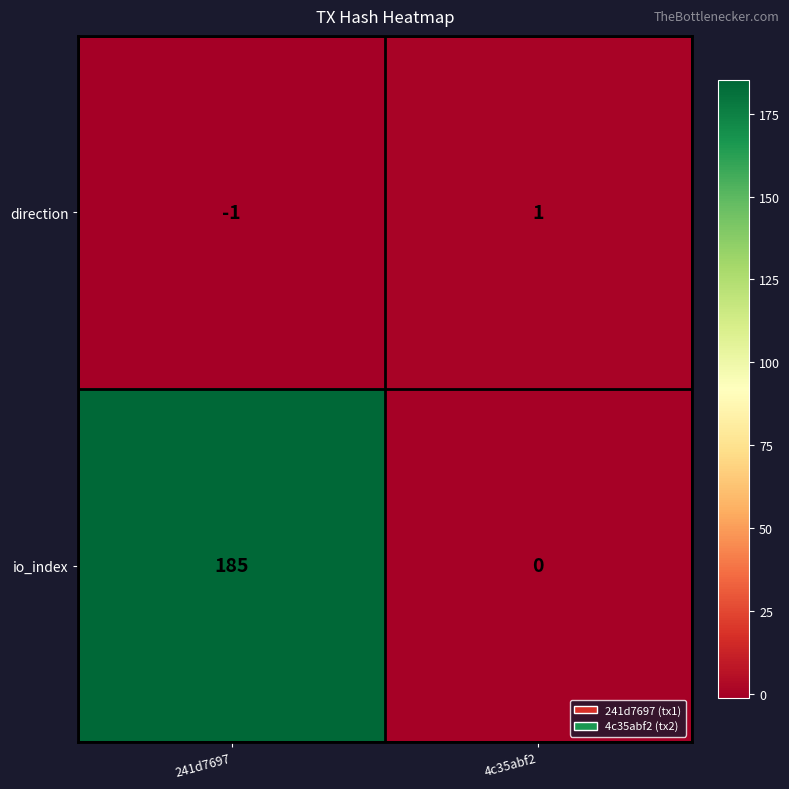

What is the total value across all series at 241d7697?

184